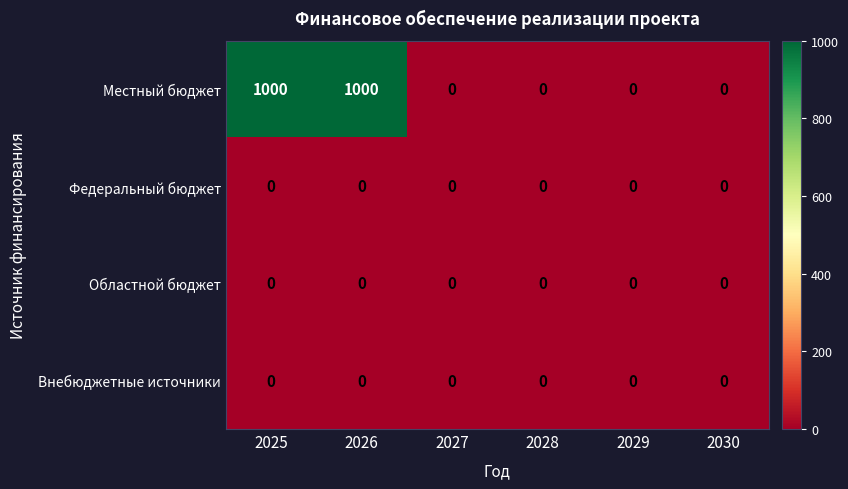

What is the maximum value for Местный бюджет?

1000